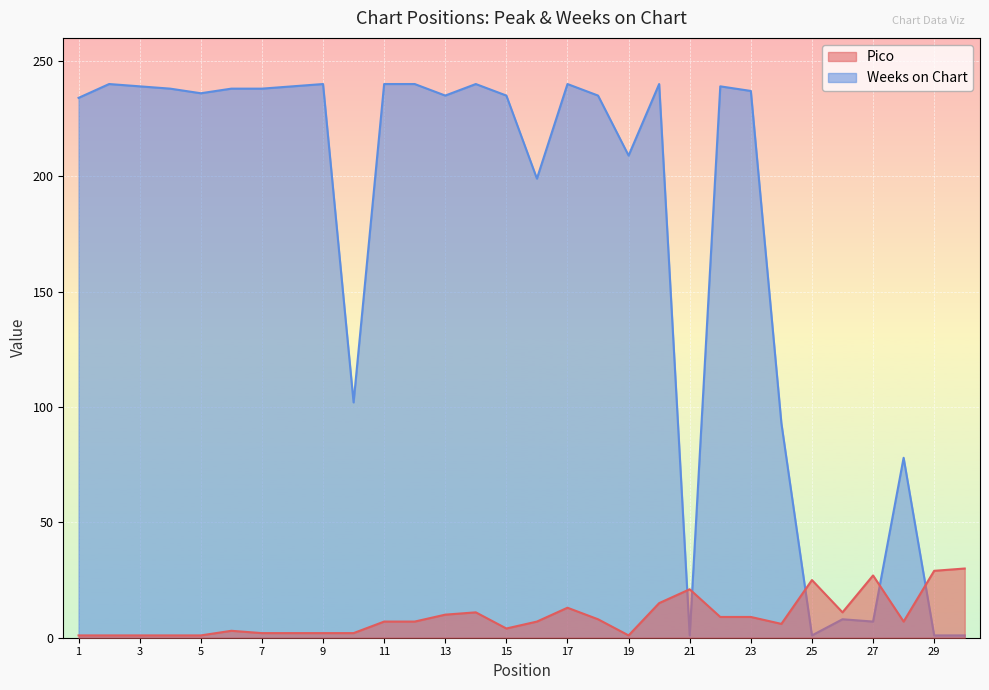

What are all the series names shown in the legend?

Pico, Weeks on Chart